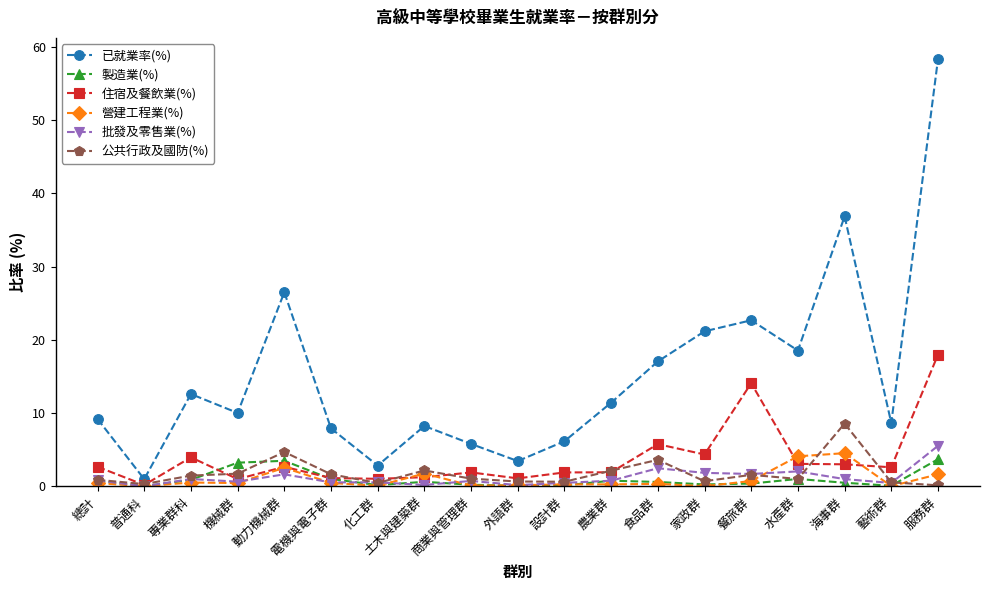

Between 專業群科 and 海事群, which series saw the biggest shift?

已就業率(%)